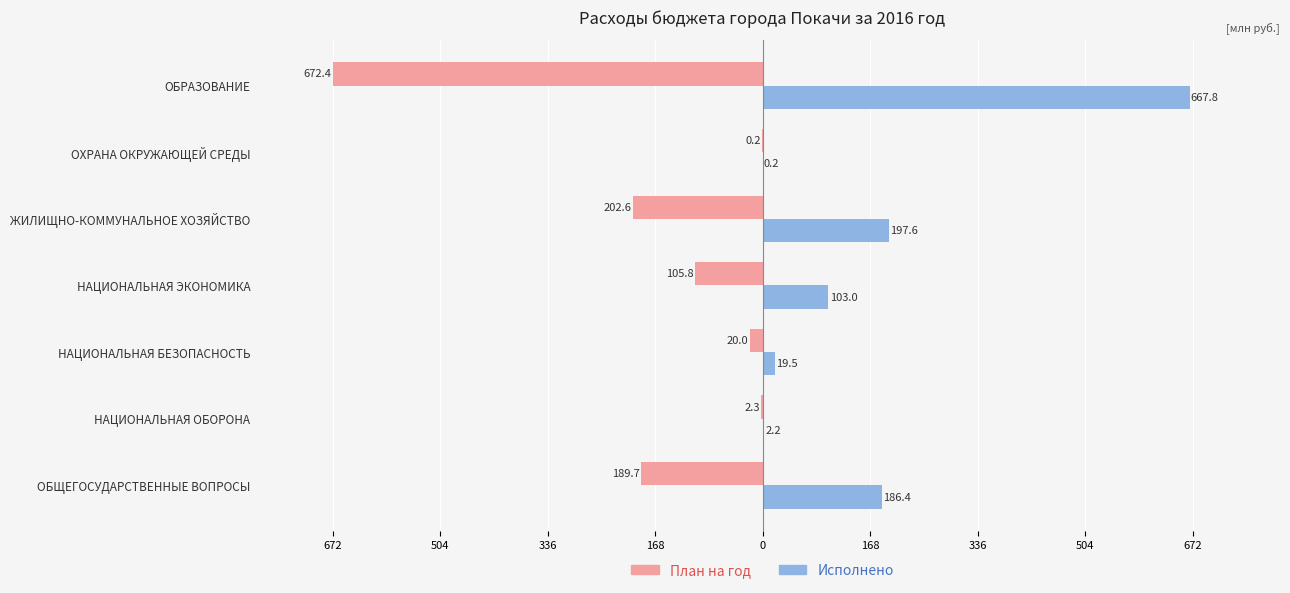

Reading left to right, extract all data points from this chart.

План на год: -189.7	-2.3	-20.0	-105.8	-202.6	-0.2	-672.4
Исполнено: 186.4	2.2	19.5	103.0	197.6	0.2	667.8